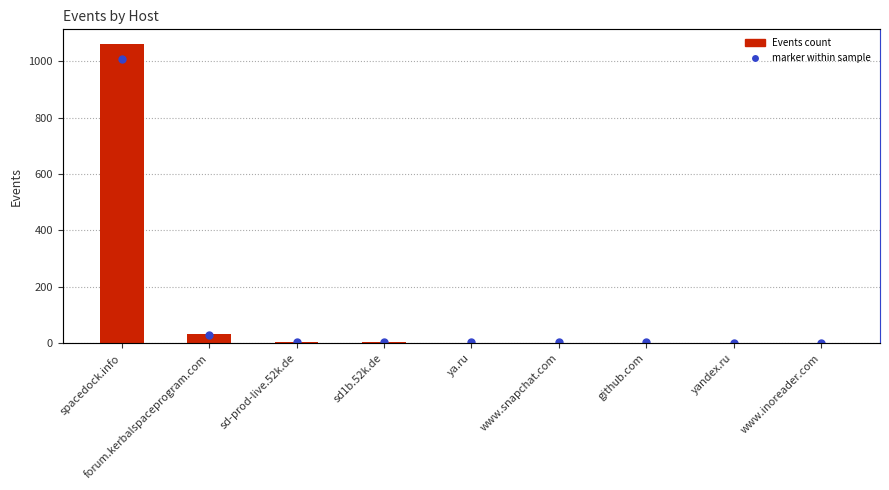

What is the average value?

123